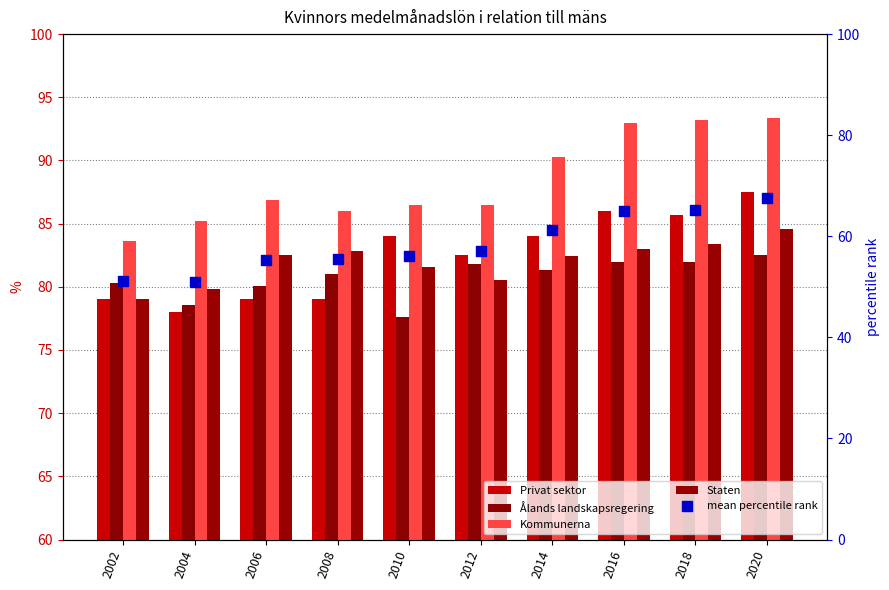

What are all the series names shown in the legend?

Privat sektor, Ålands landskapsregering, Kommunerna, Staten, mean percentile rank